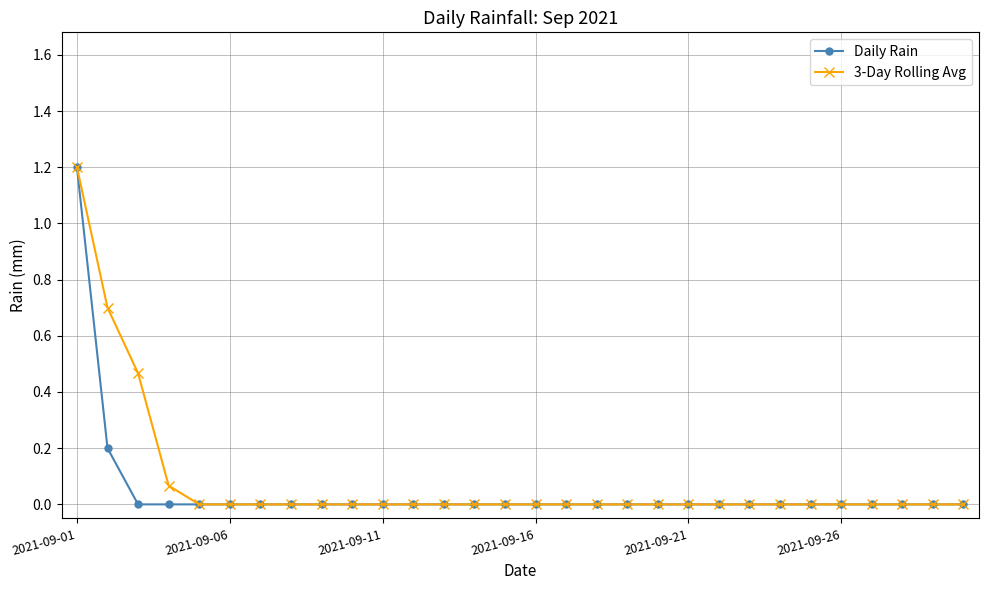

What is the maximum value shown in the chart?

1.2